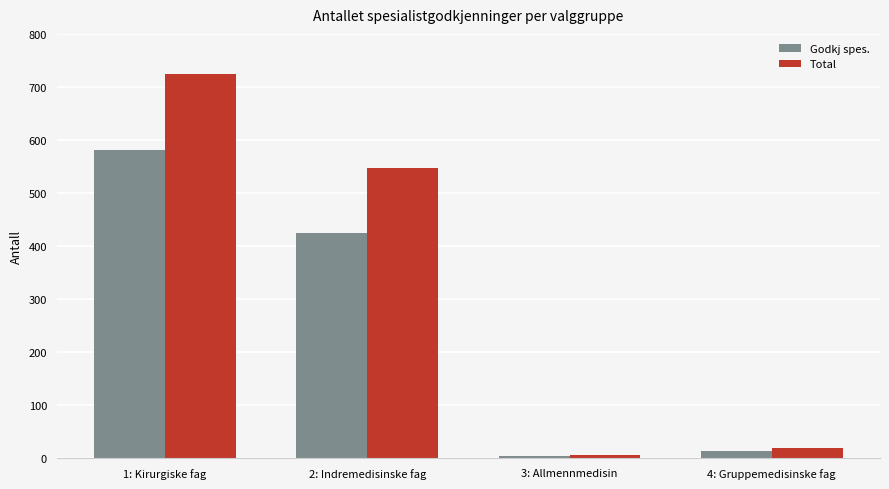

True or false: Total has a value of 547 at 2: Indremedisinske fag.

True